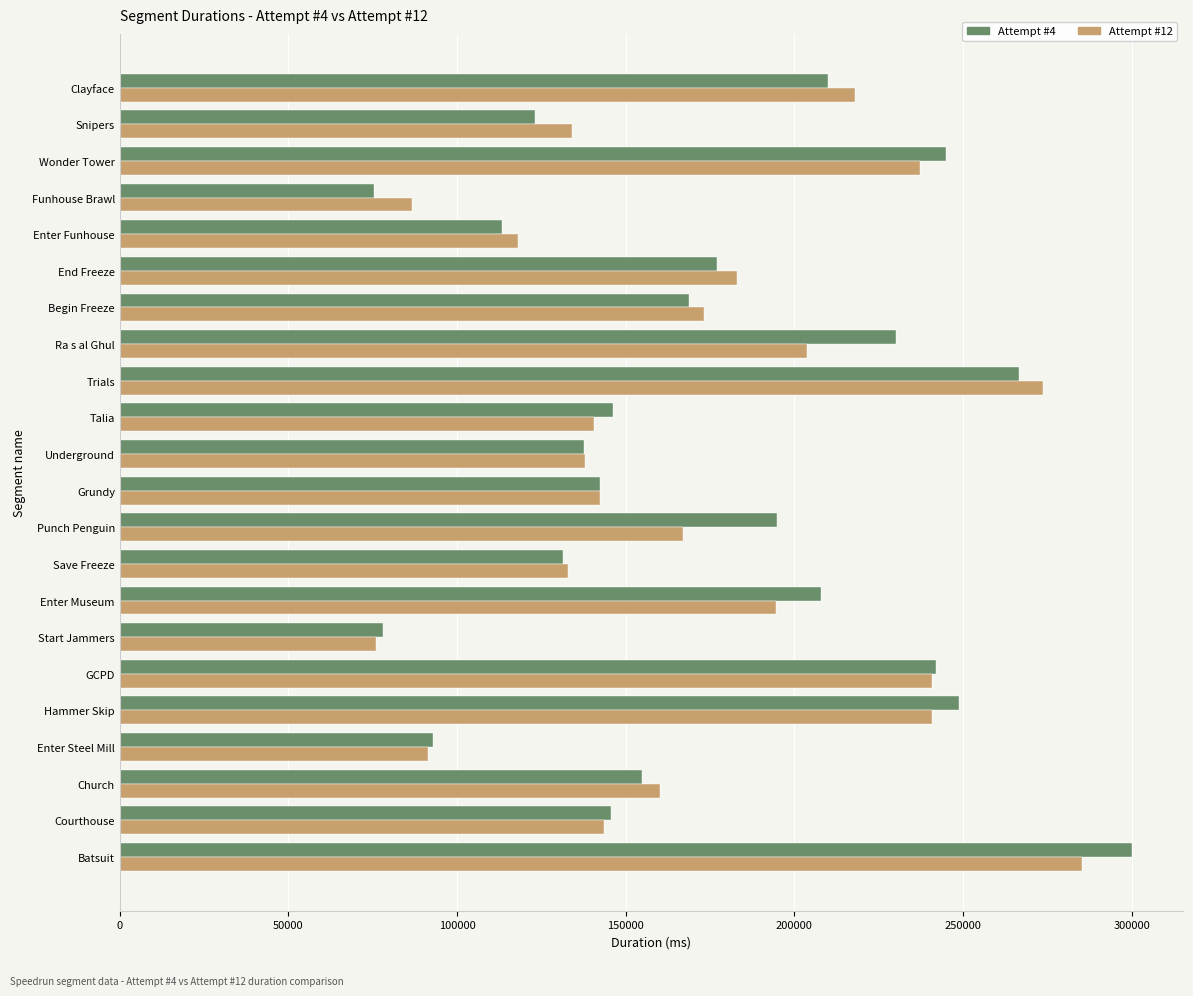

What is the maximum value for Attempt #4?

300215